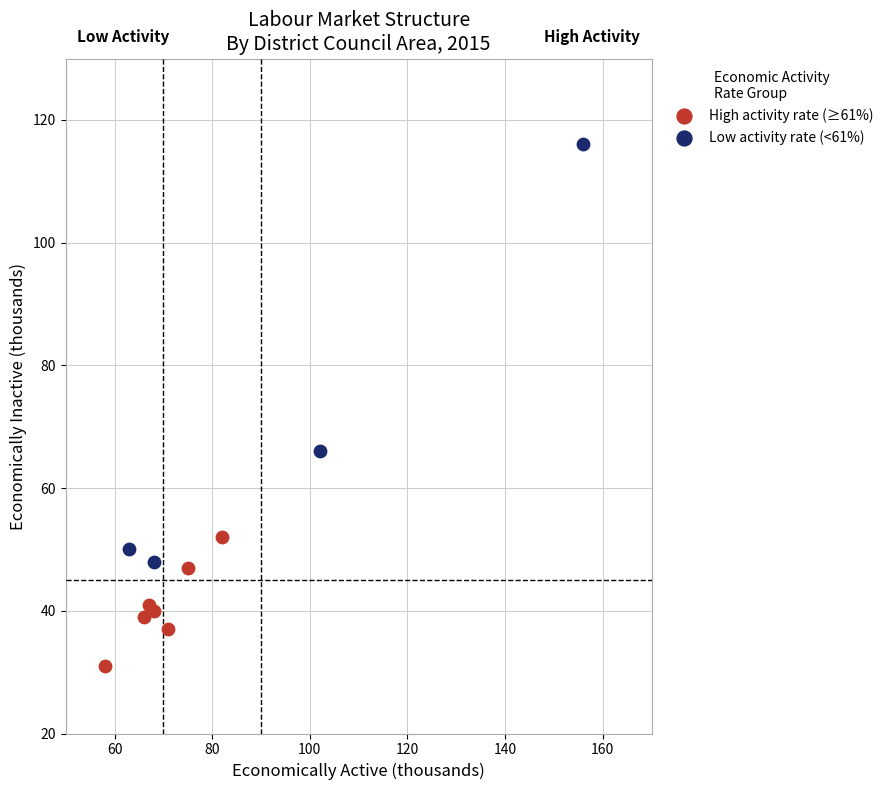

Which series contains the highest Y value?

Low activity rate (<61%)